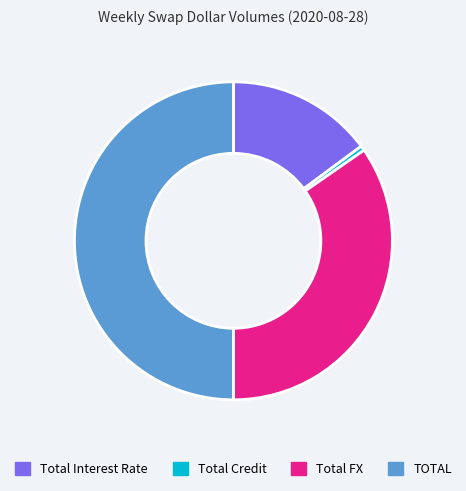

True or false: TOTAL accounts for 50% of the total.

True